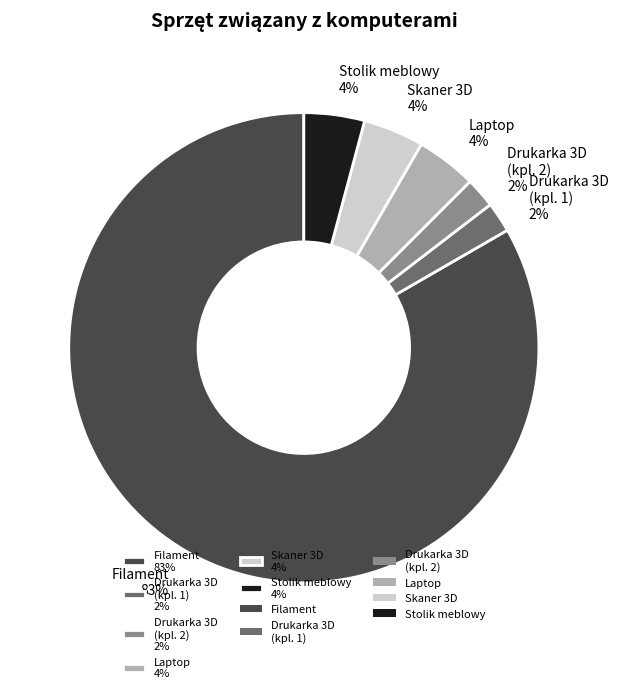

To the nearest percent, what is the average slice percentage?

17%